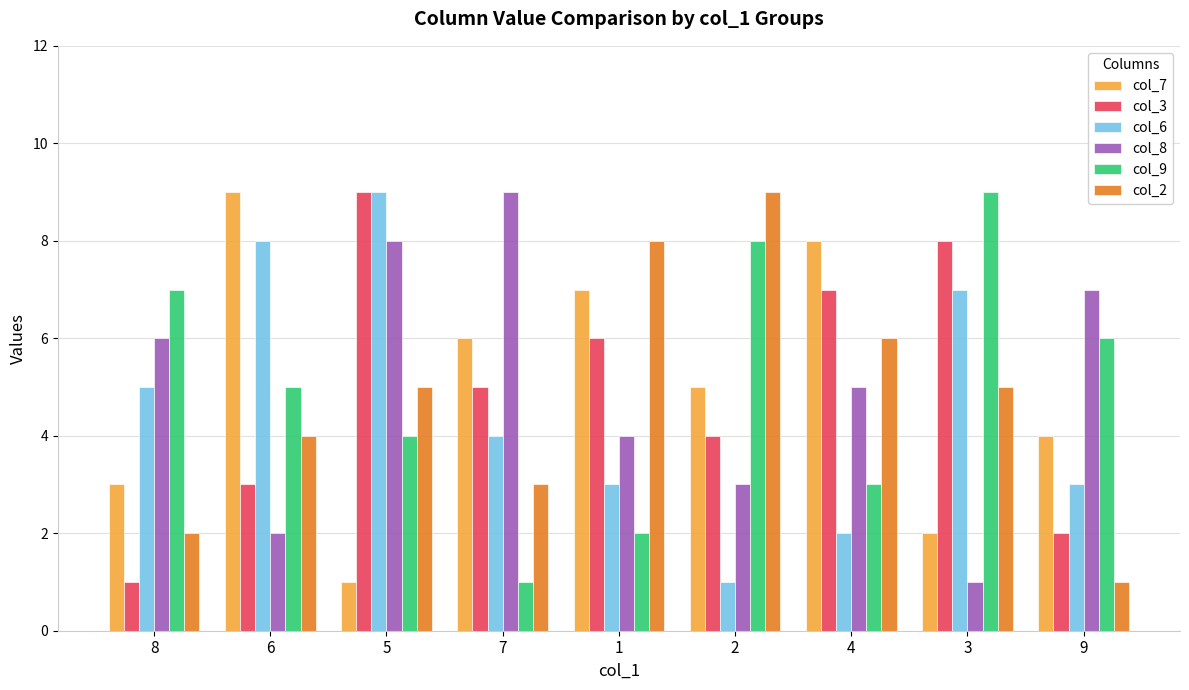

How many bars are there in each group?

6